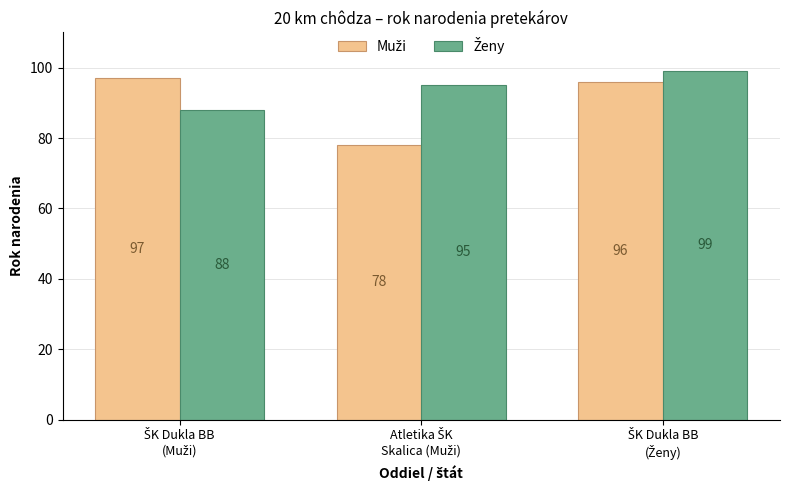

What is the maximum value shown in the chart?

99